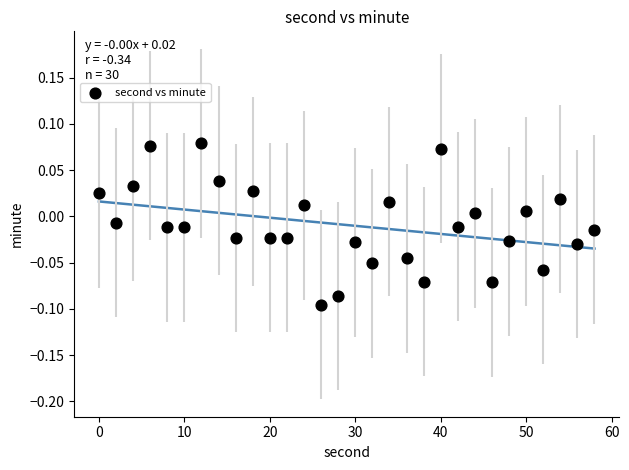

What is the range of X values (max minus min)?

58.0